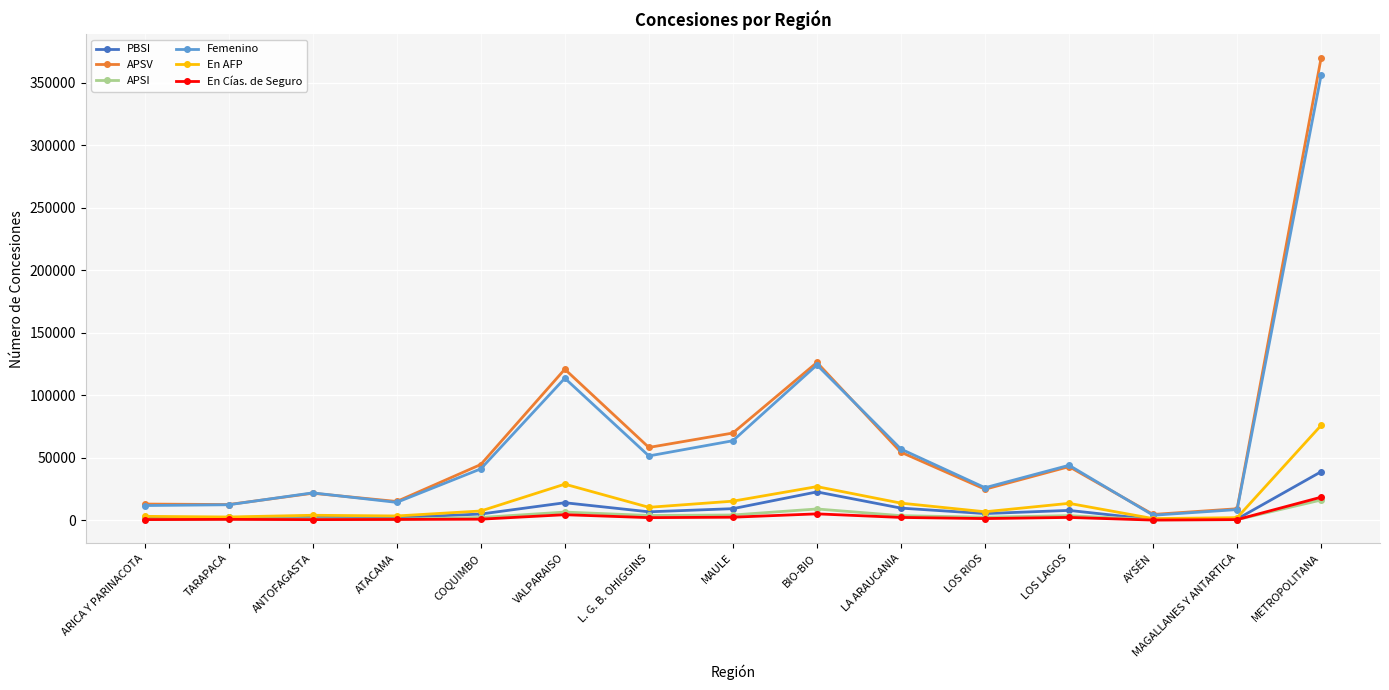

Is the value of En Cías. de Seguro at L. G. B. OHIGGINS greater than the value of APSV at METROPOLITANA?

No